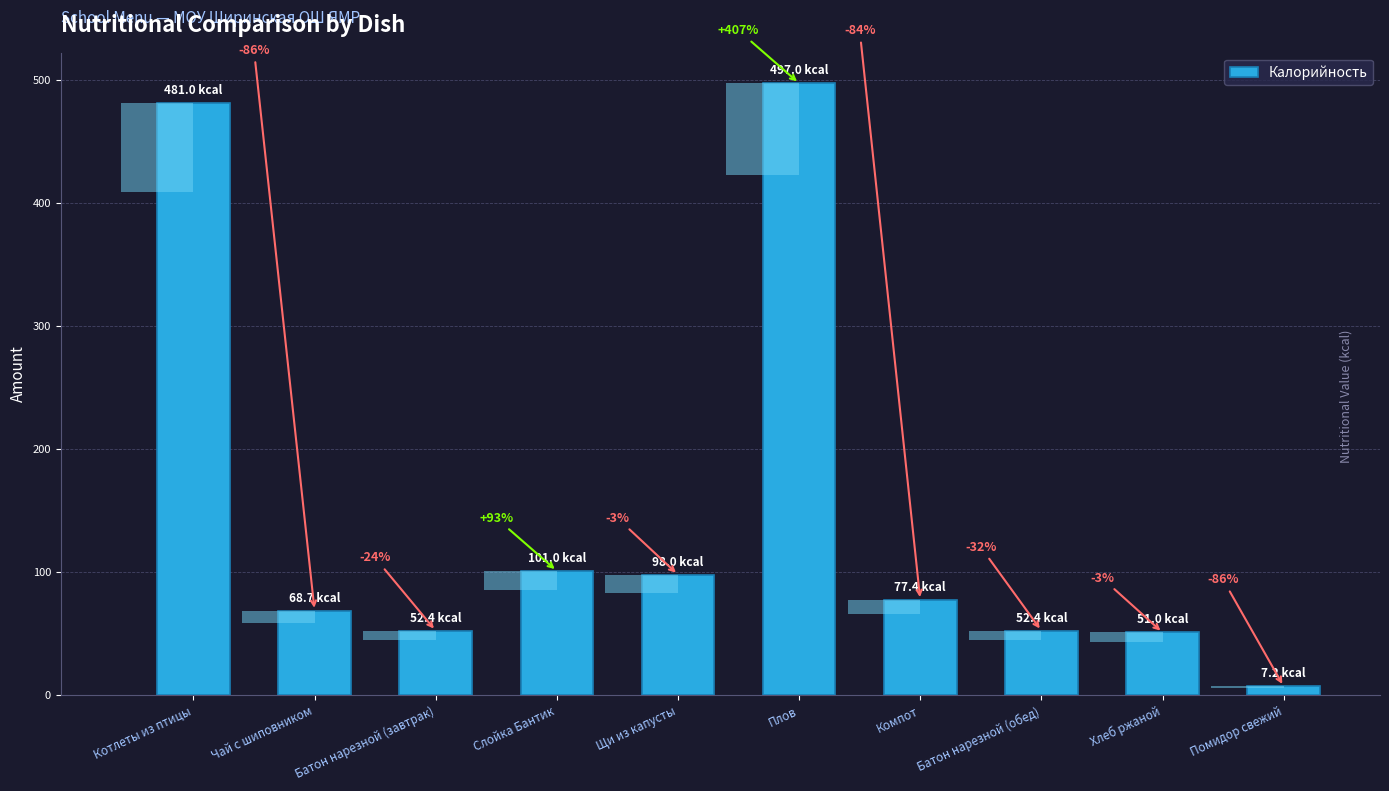

What is the ratio of the value at Щи из капусты to the value at Компот?

1.3